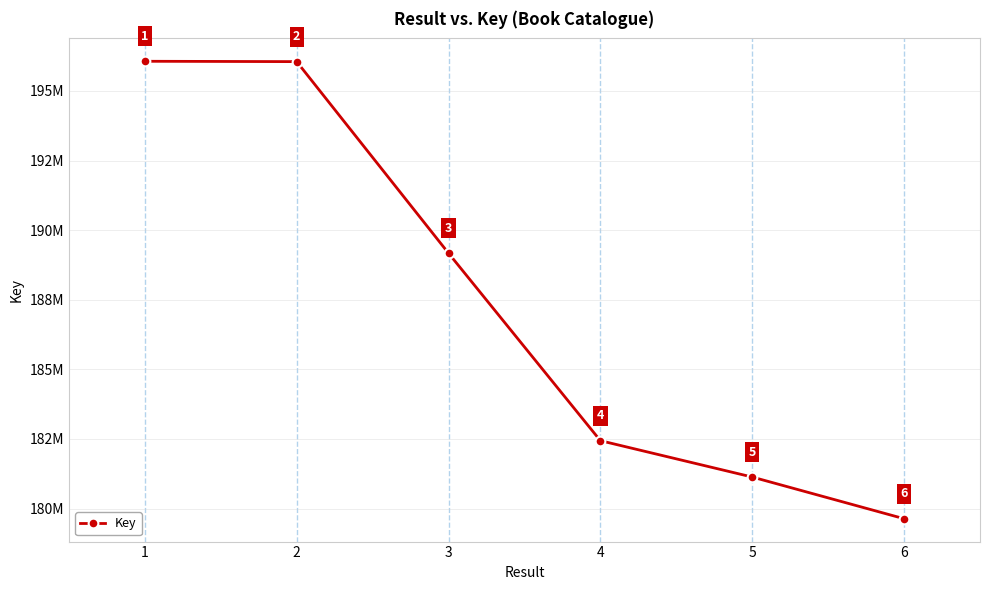

Which has a higher value, 5 or 3?

3